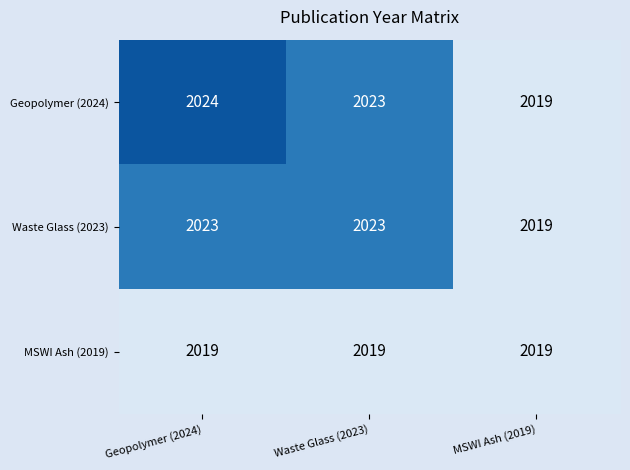

Is the value of MSWI Ash (2019) at Geopolymer (2024) greater than the value of Geopolymer (2024) at Waste Glass (2023)?

No